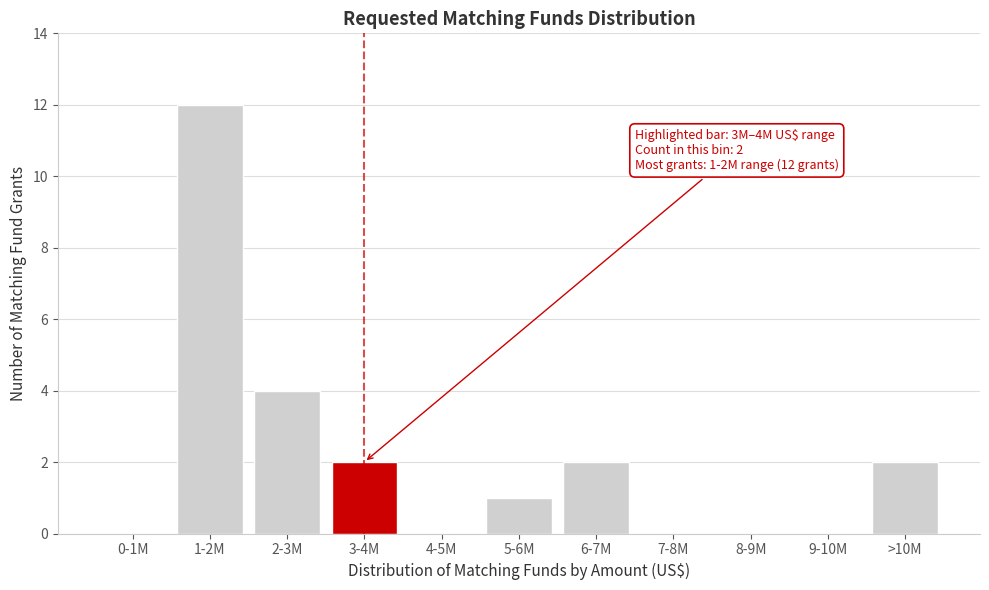

Reading right to left, what are all the values shown in this chart?

>10M=2	9-10M=0	8-9M=0	7-8M=0	6-7M=2	5-6M=1	4-5M=0	3-4M=2	2-3M=4	1-2M=12	0-1M=0